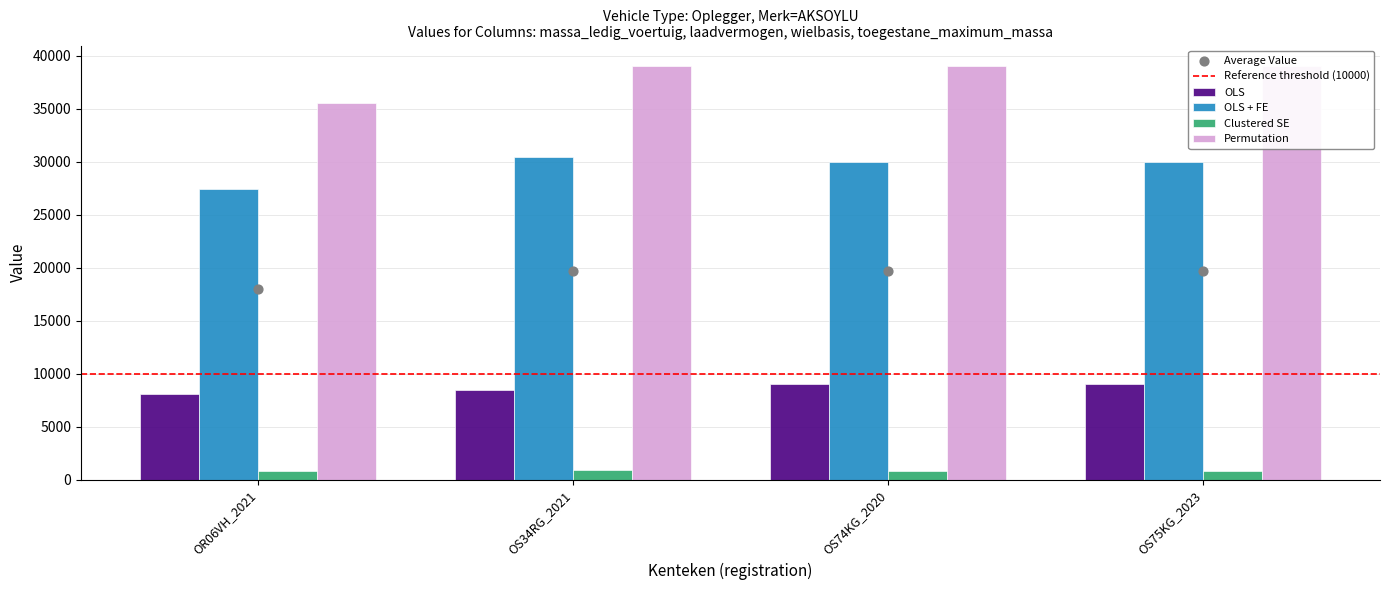

Which series has the largest total across all categories?

Permutation